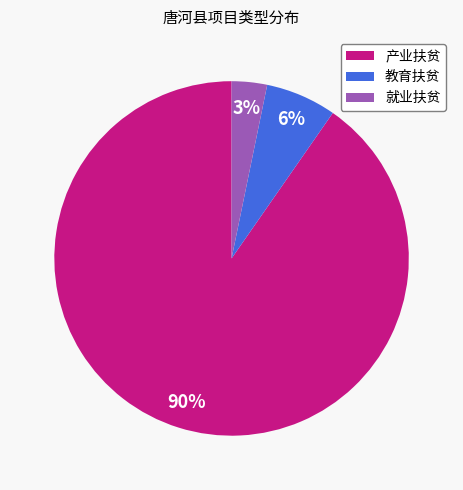

What is the ratio of the value at 教育扶贫 to the value at 就业扶贫?

2.0